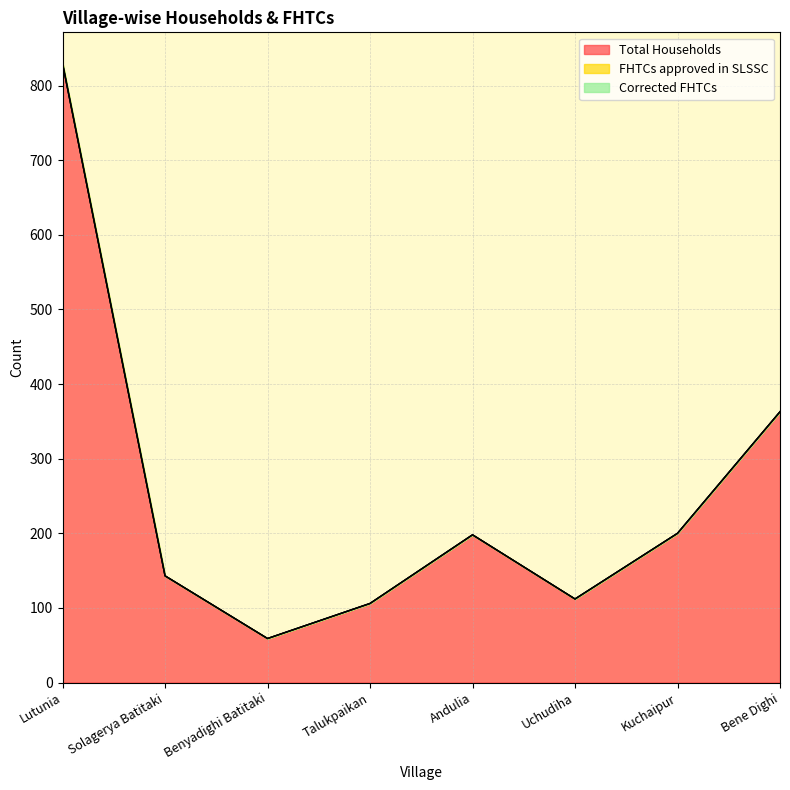

How many distinct data groups are displayed?

3